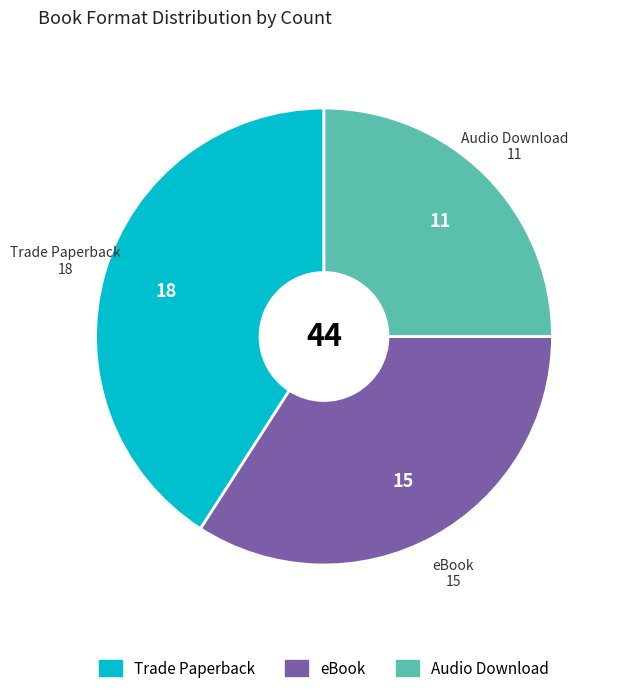

Rank the categories by value from lowest to highest.

Audio Download, eBook, Trade Paperback